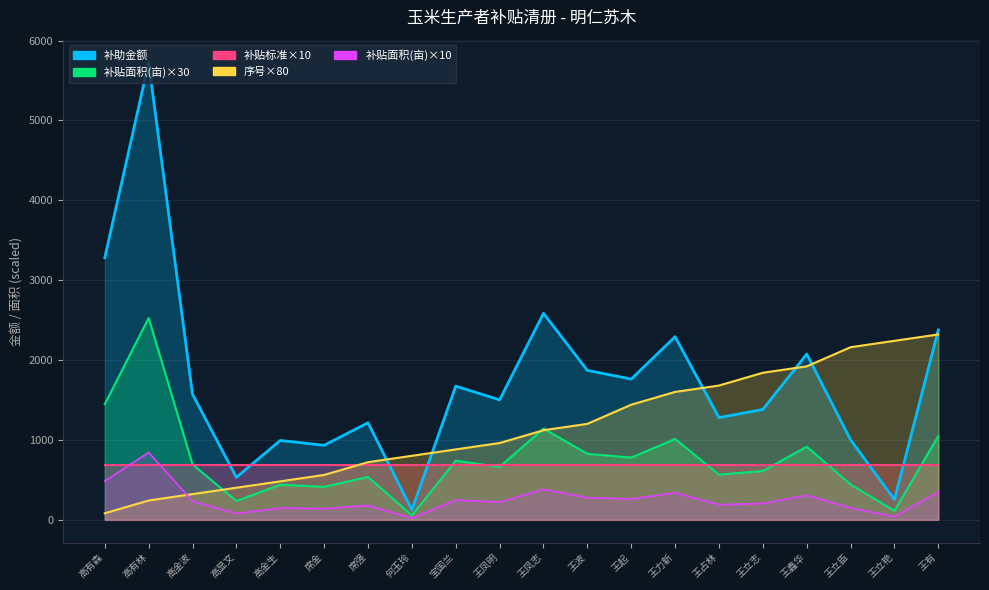

Which series changed the most between 高显文 and 王起?

补贴面积(亩)